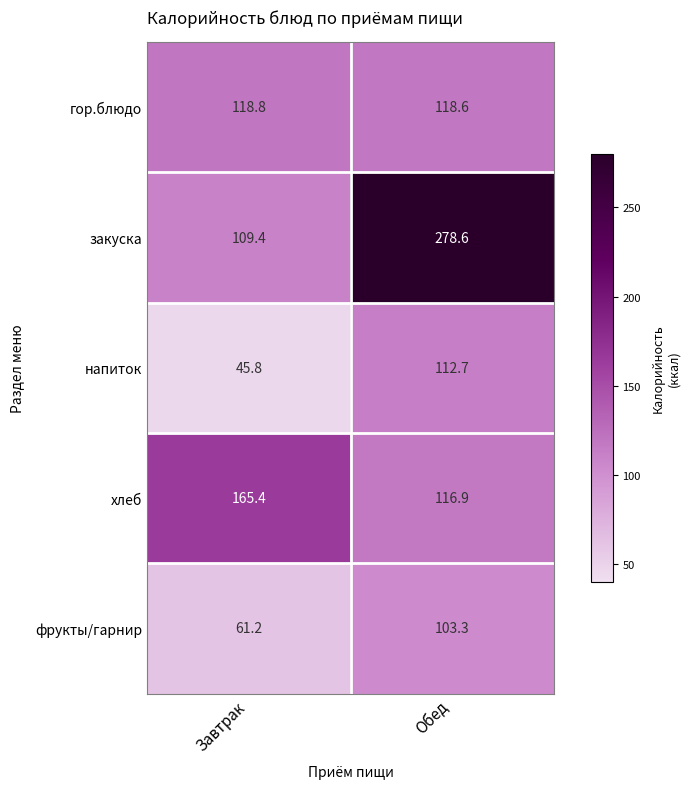

What is the total value across all series at Обед?

730.1